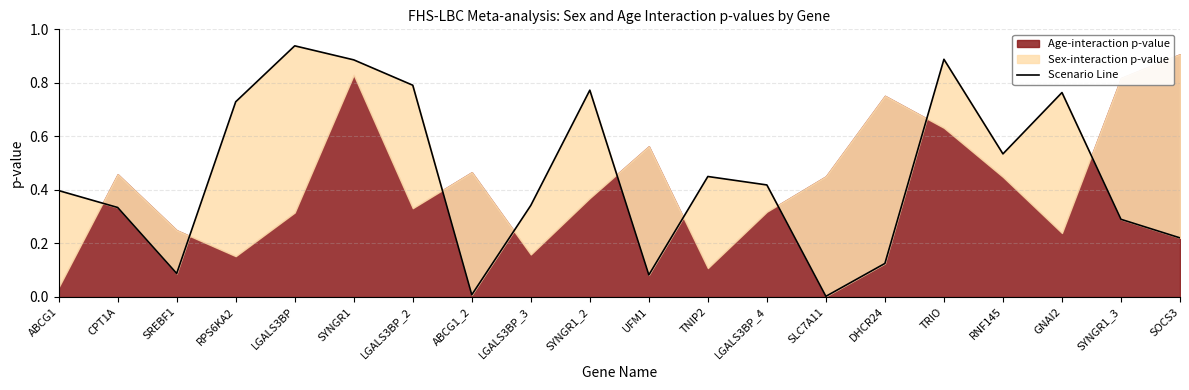

Which has a higher value, TNIP2 or SOCS3?

TNIP2